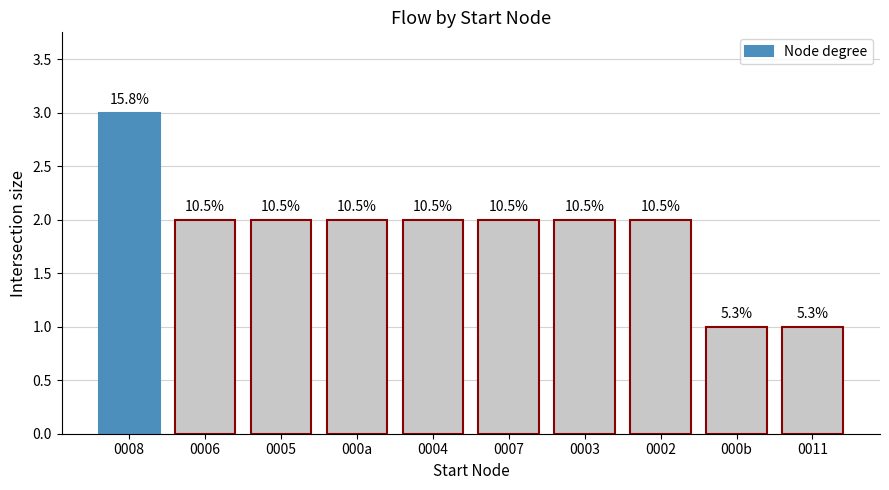

Rank the categories by value from lowest to highest.

000b, 0011, 0006, 0005, 000a, 0004, 0007, 0003, 0002, 0008